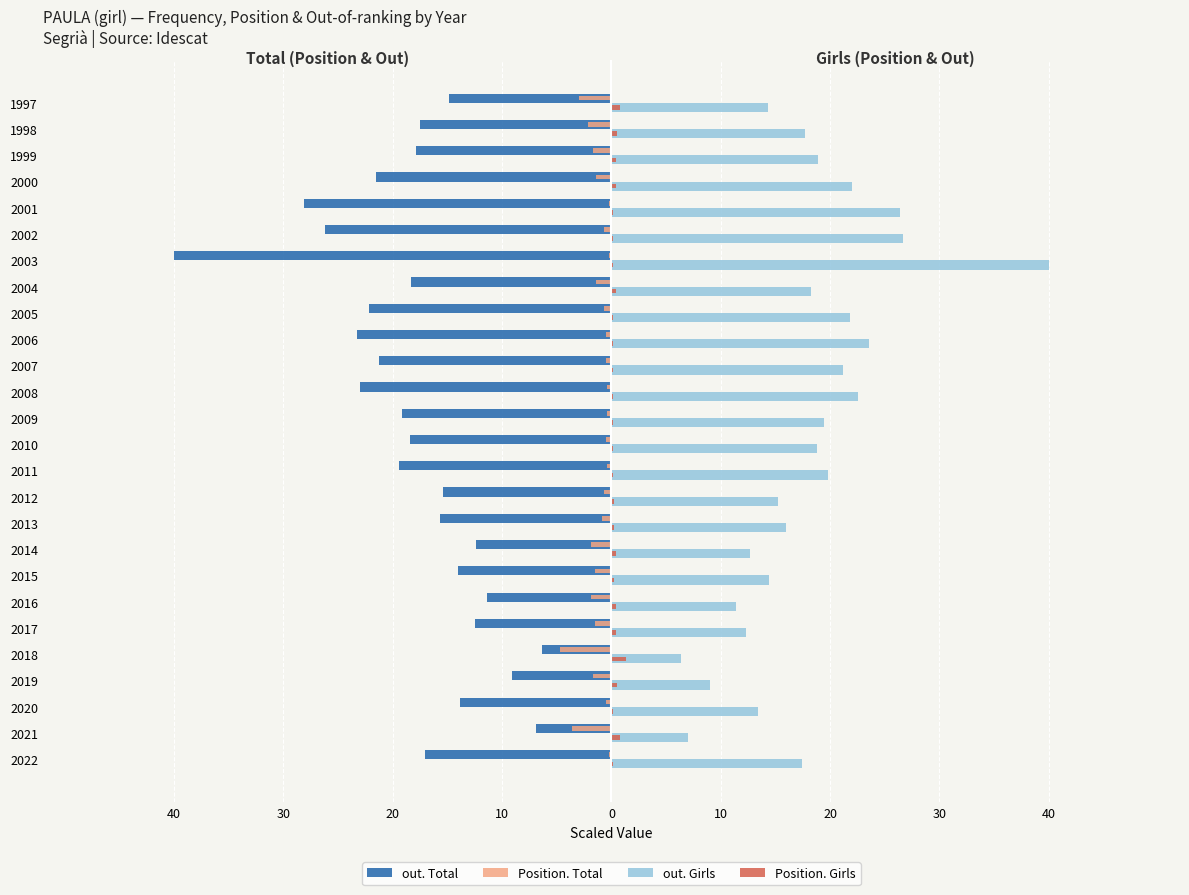

What are all the series names shown in the legend?

out. Total, Position. Total, out. Girls, Position. Girls